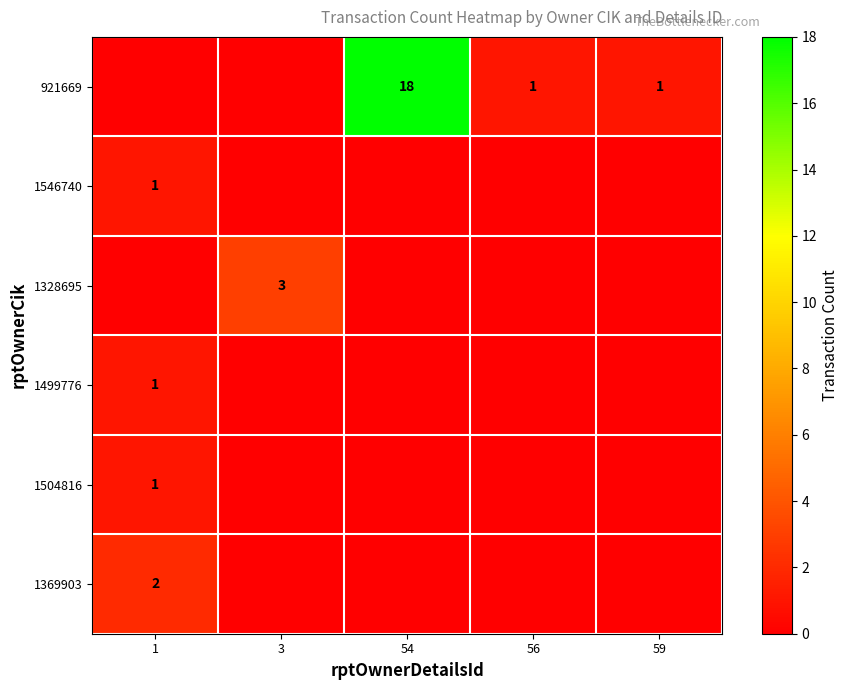

What is the sum of the 921669 values at 59 and 54?

19